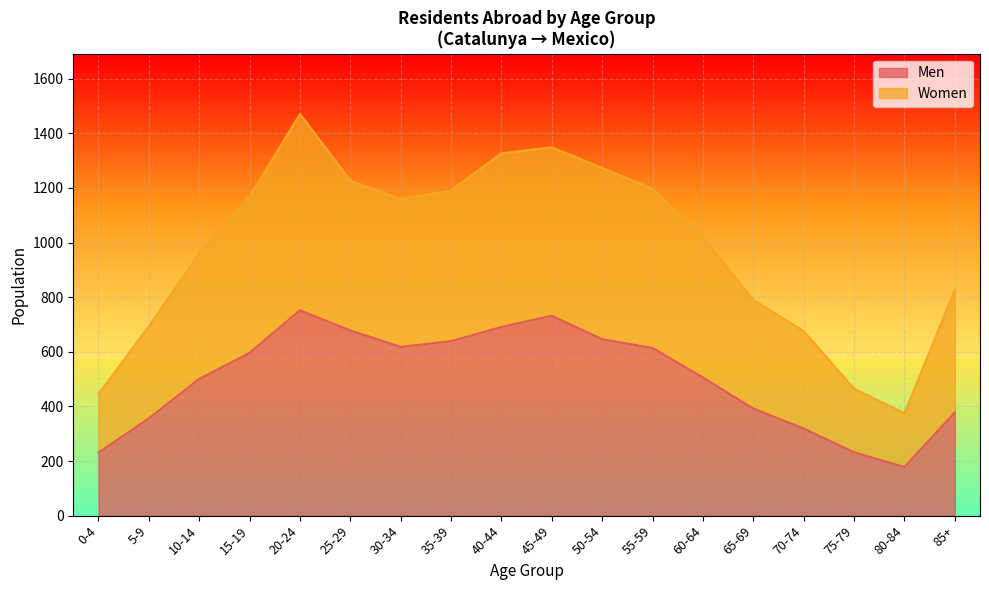

At how many categories does at least one series exceed 343?

18